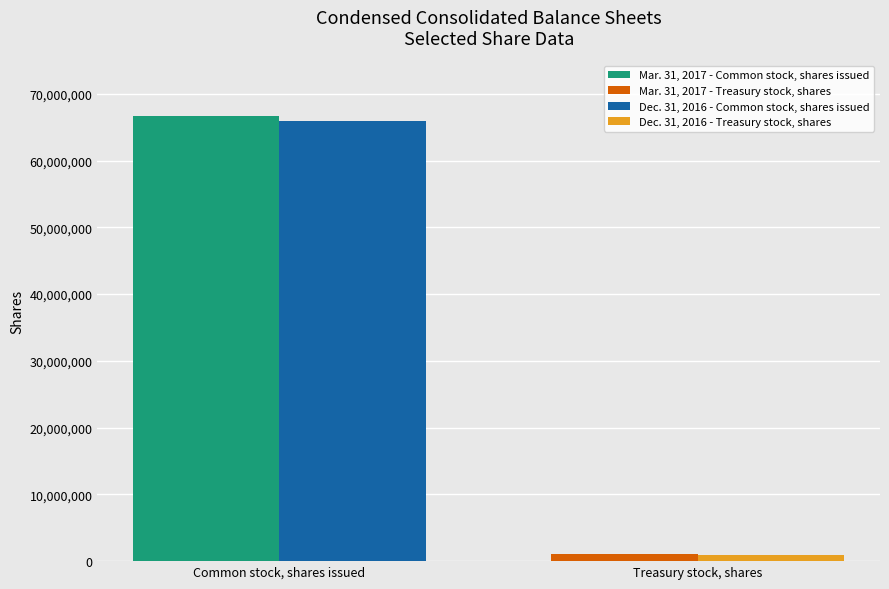

What is the sum of the Mar. 31, 2017 - Treasury stock, shares values at Treasury stock, shares and Common stock, shares issued?

1017640